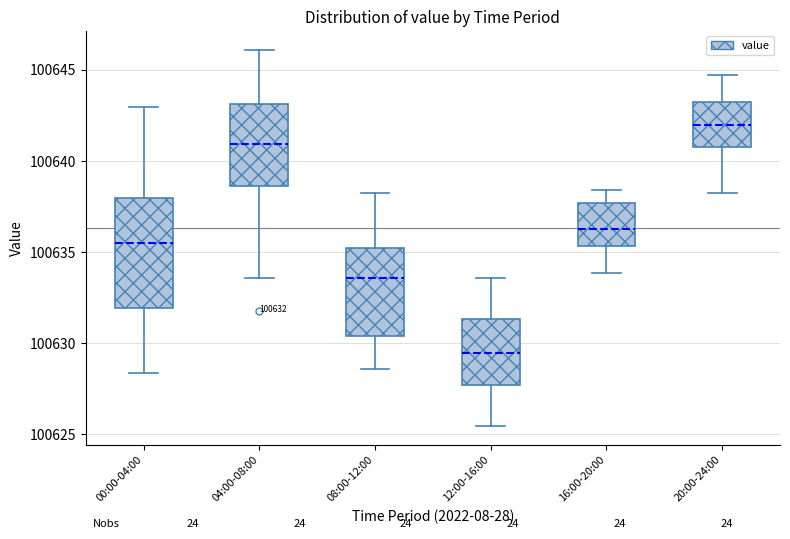

Which box is the tallest, from its lower edge to its upper edge?

00:00-04:00